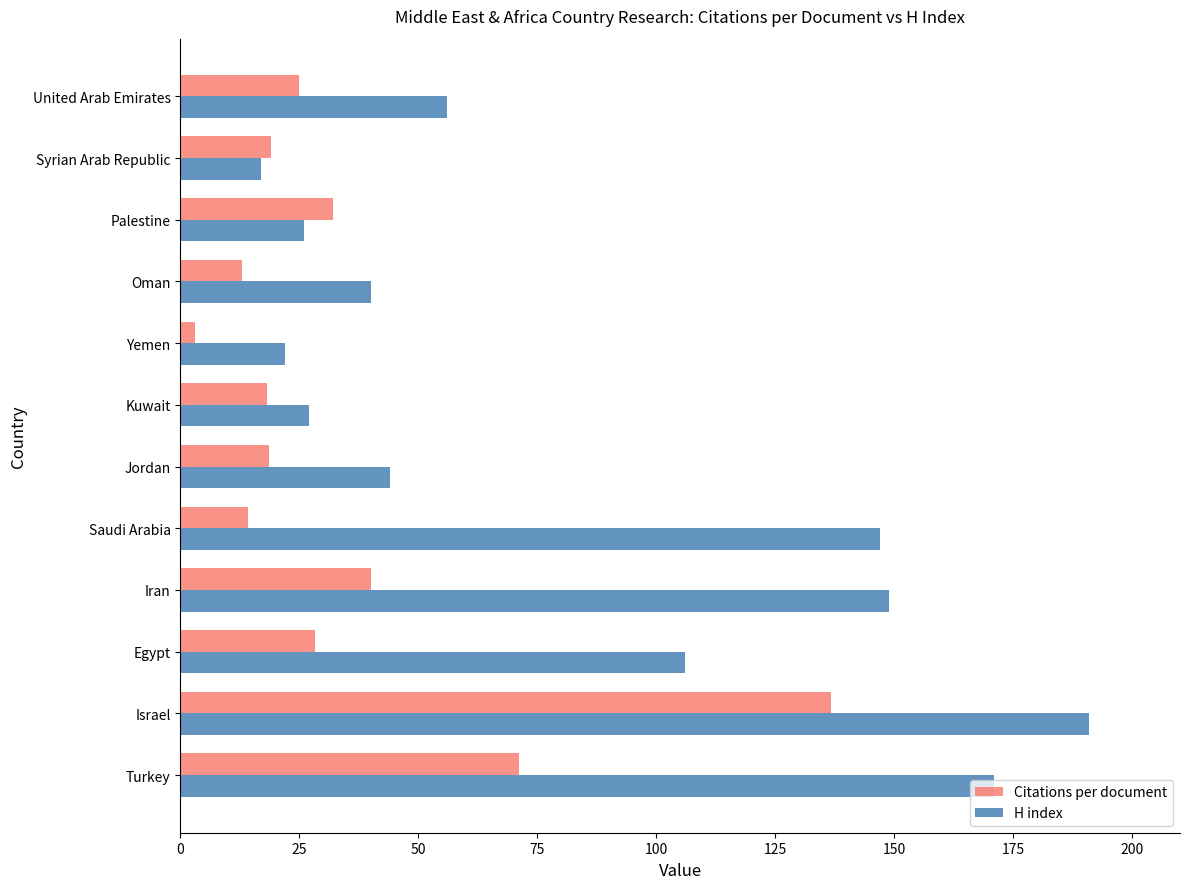

What is the total value across all series at Israel?

327.9